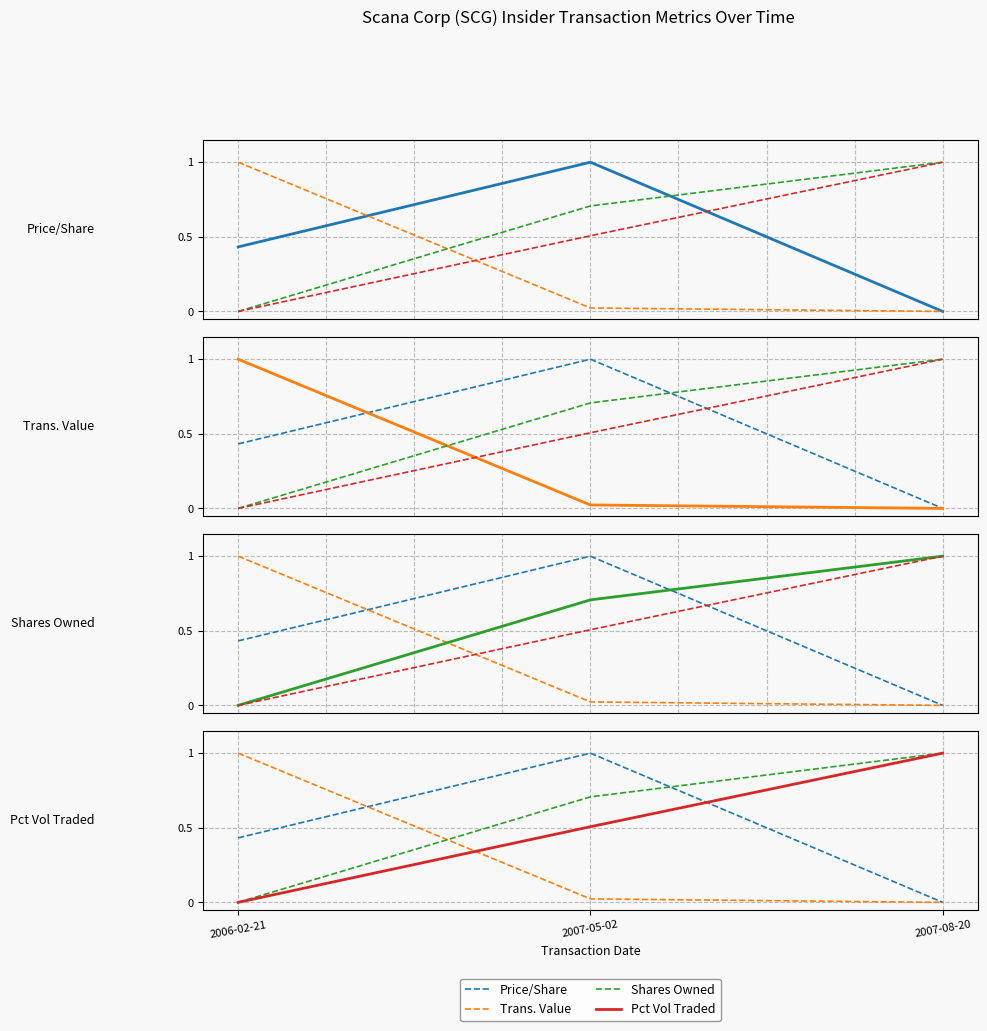

What is the total value across all series at 2007-05-02?

2.2